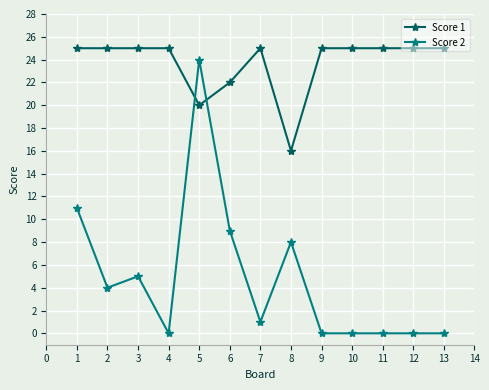

What is the value of the Score 2 point at the 6th from the left?

9